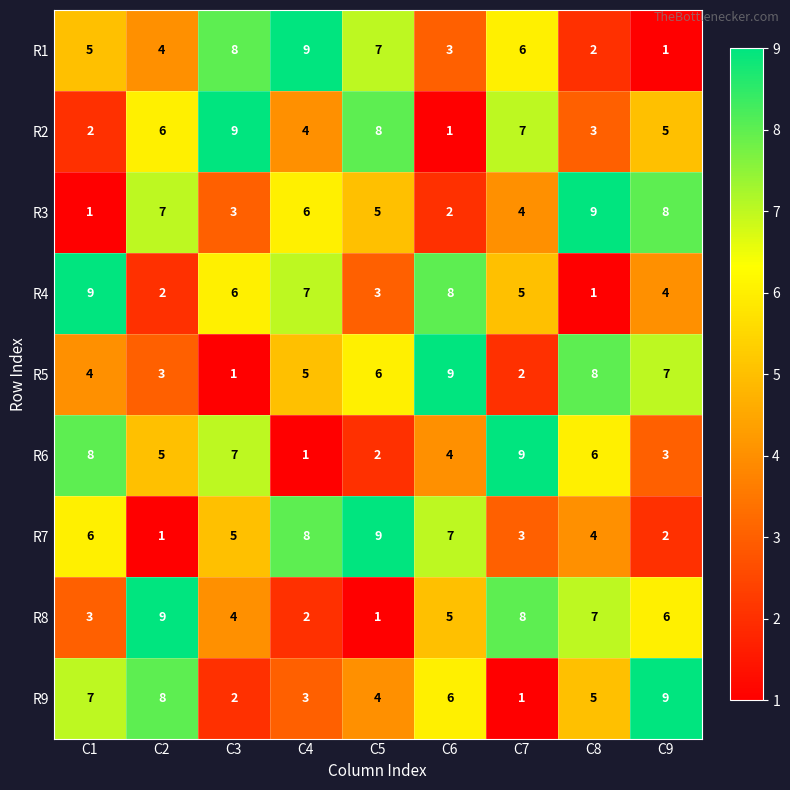

At which label is R7 closest to 5?

C3